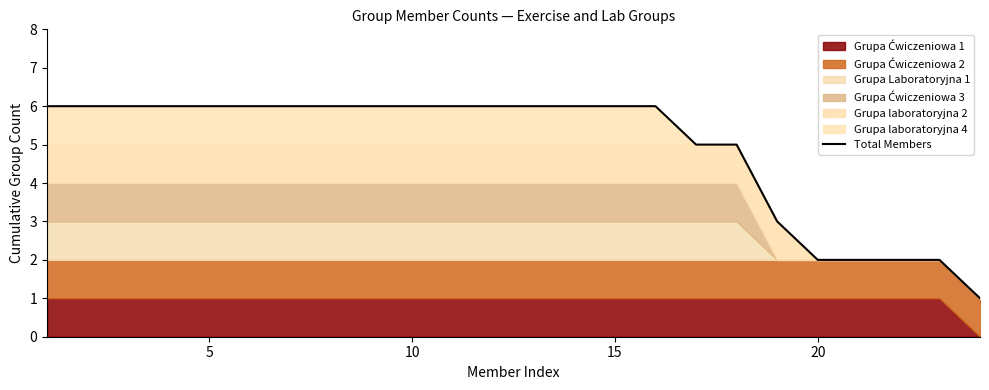

Read the value at 5.

6